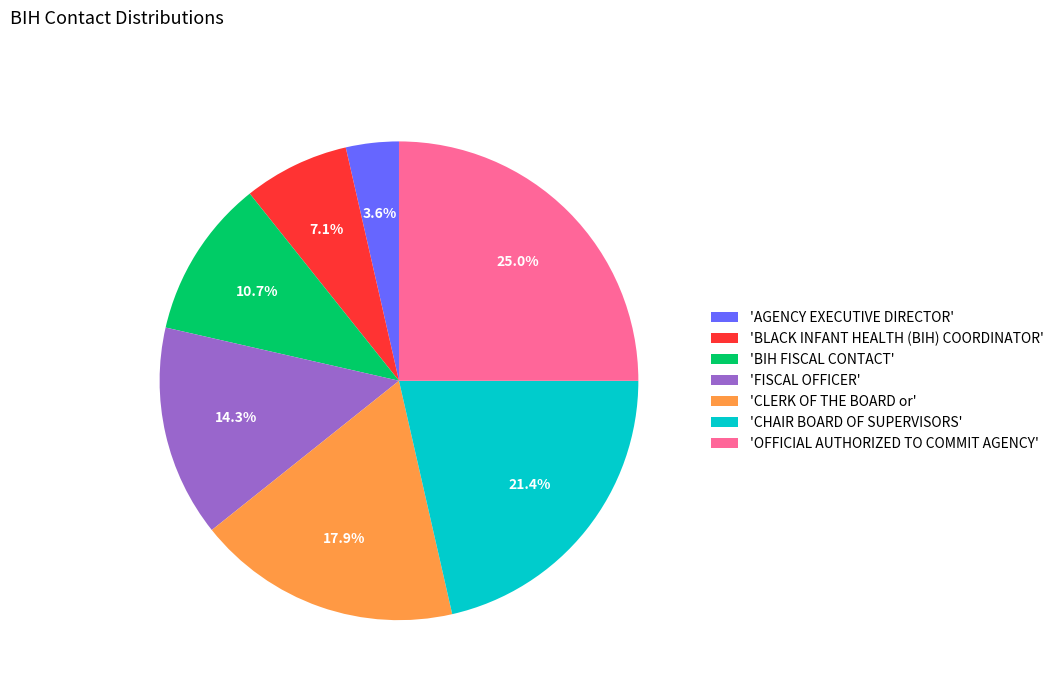

What is the smallest slice in the pie chart?

'AGENCY EXECUTIVE DIRECTOR'